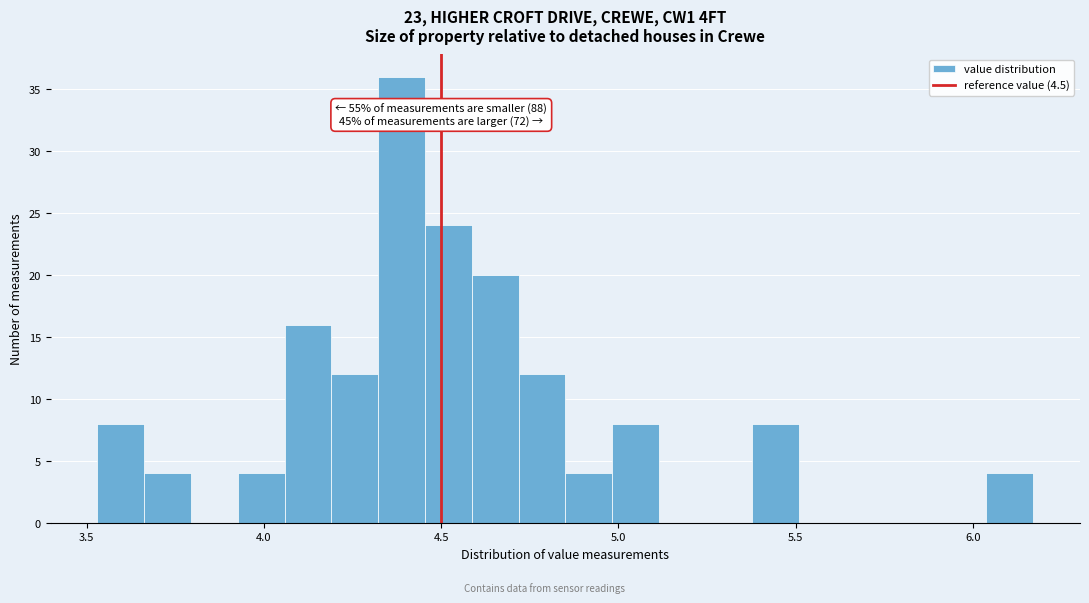

Around what value on the x-axis is the tallest bar? Give the approximate position of its centre, as read against the axis.

4.40